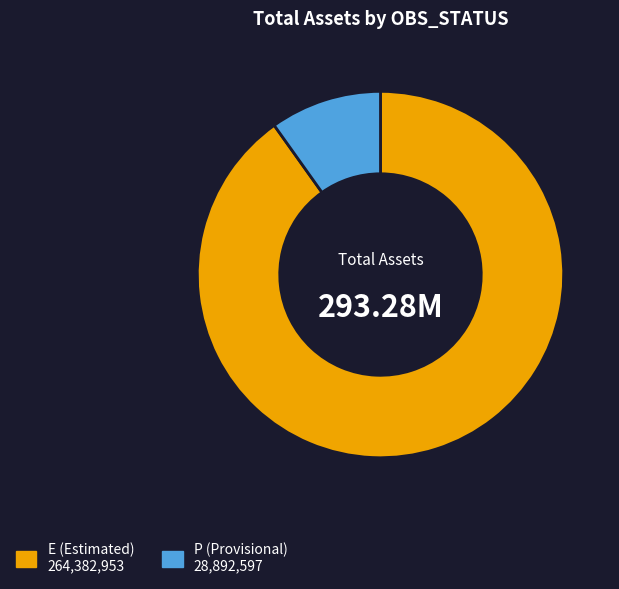

Does any single category account for the majority?

Yes